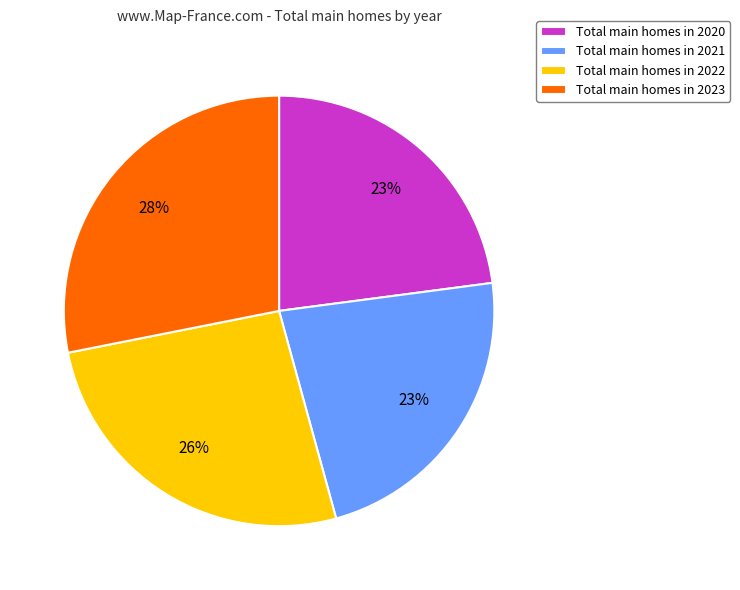

To the nearest percent, what portion does Total main homes in 2022 represent?

26%